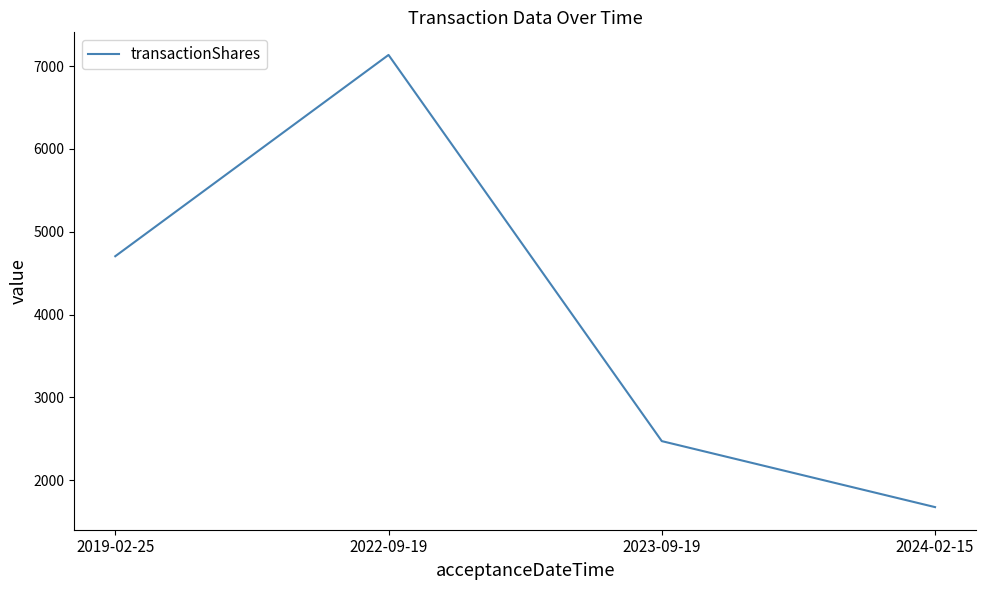

How many interior local peaks (higher than both neighbors) does the data have?

1